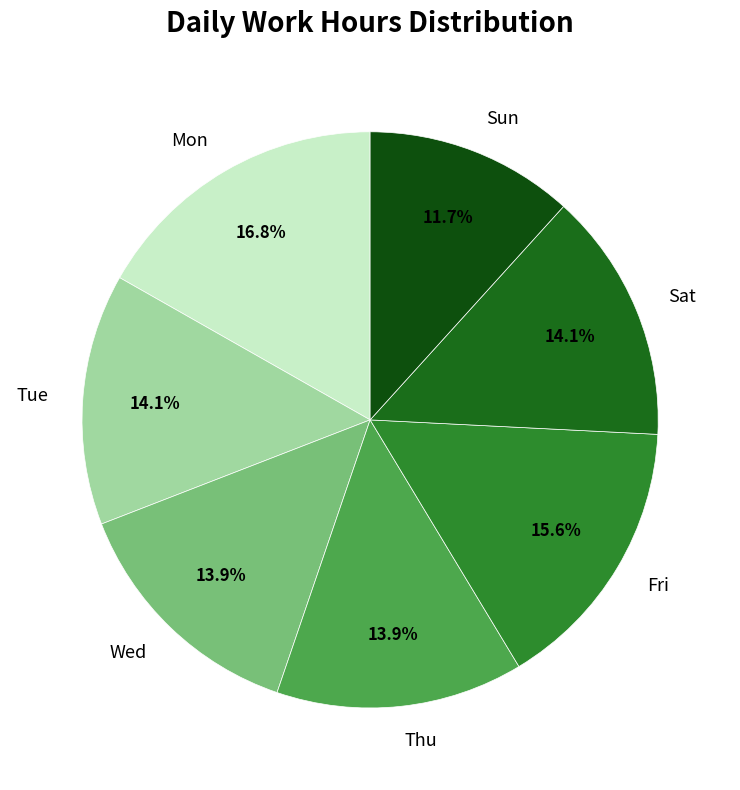

Does Fri represent more than half of the total?

No